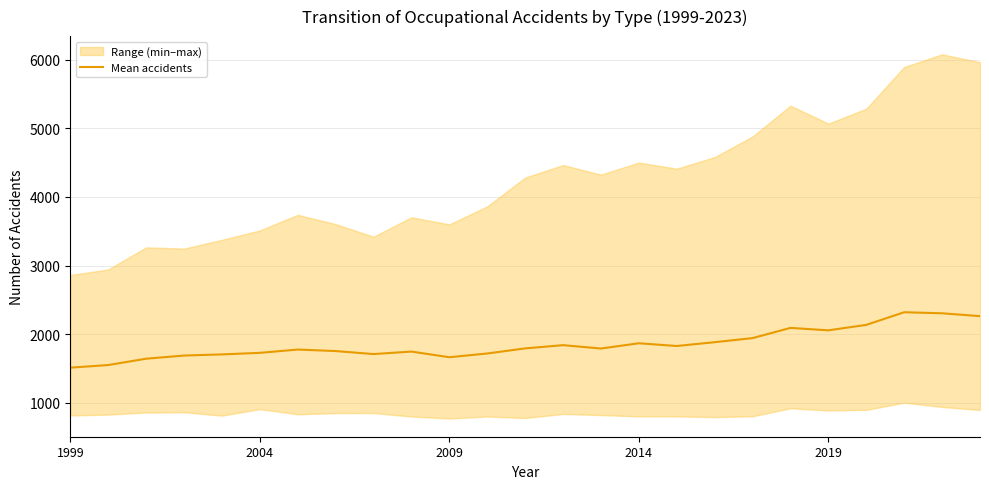

What is the difference between the values at 23 and 9?

557.7